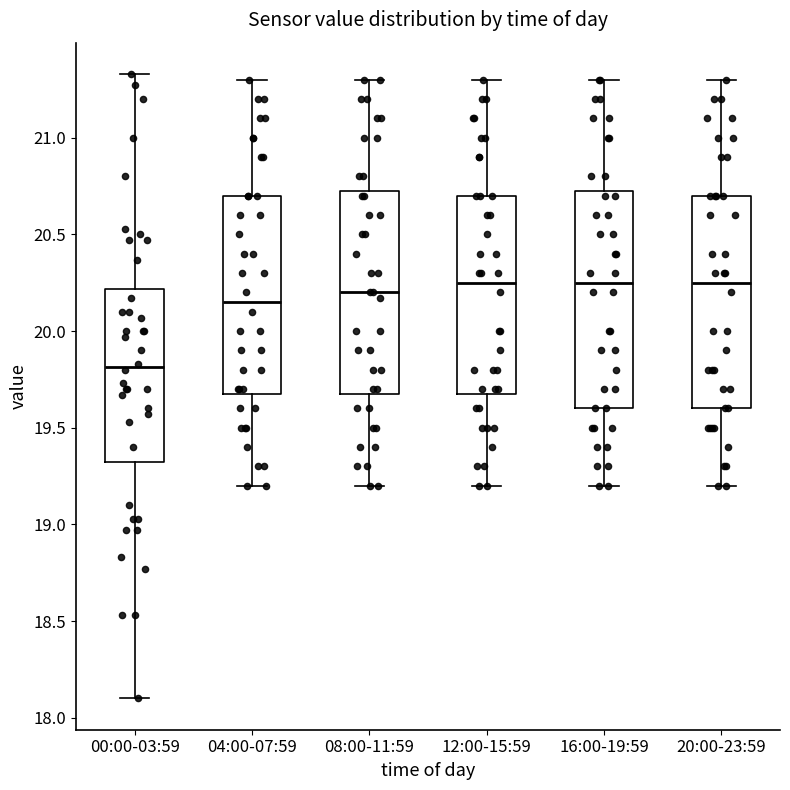

Reading left to right, transcribe this box plot: for each box, give where its median line is, the range the box spans, and where its two whiskers end, as read against the y-axis. The values are not printed on the chart, so give them approximately, as read against the axis.

00:00-03:59: median 19.80, box 19.35 to 20.20, whiskers 18.10 to 21.35
04:00-07:59: median 20.15, box 19.70 to 20.70, whiskers 19.20 to 21.30
08:00-11:59: median 20.20, box 19.70 to 20.75, whiskers 19.20 to 21.30
12:00-15:59: median 20.25, box 19.70 to 20.70, whiskers 19.20 to 21.30
16:00-19:59: median 20.25, box 19.60 to 20.75, whiskers 19.20 to 21.30
20:00-23:59: median 20.25, box 19.60 to 20.70, whiskers 19.20 to 21.30